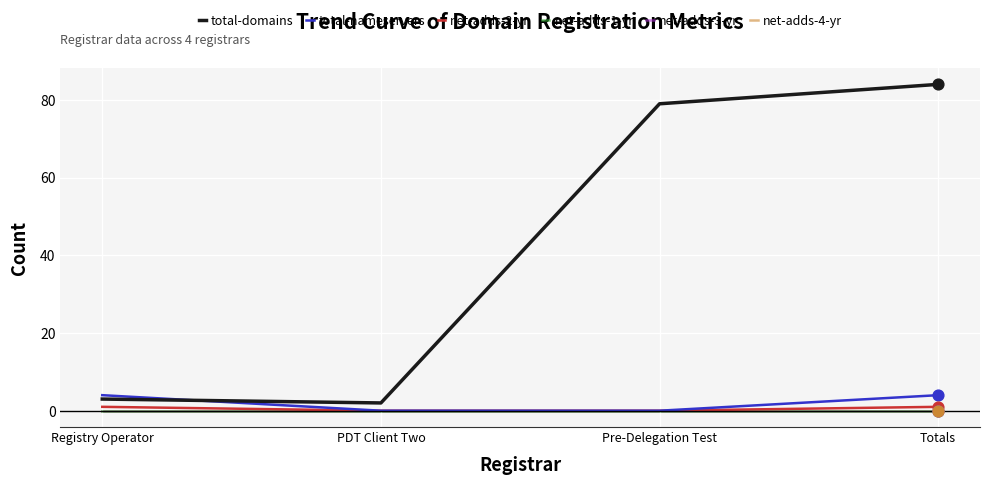

Does the chart have visible grid lines?

Yes